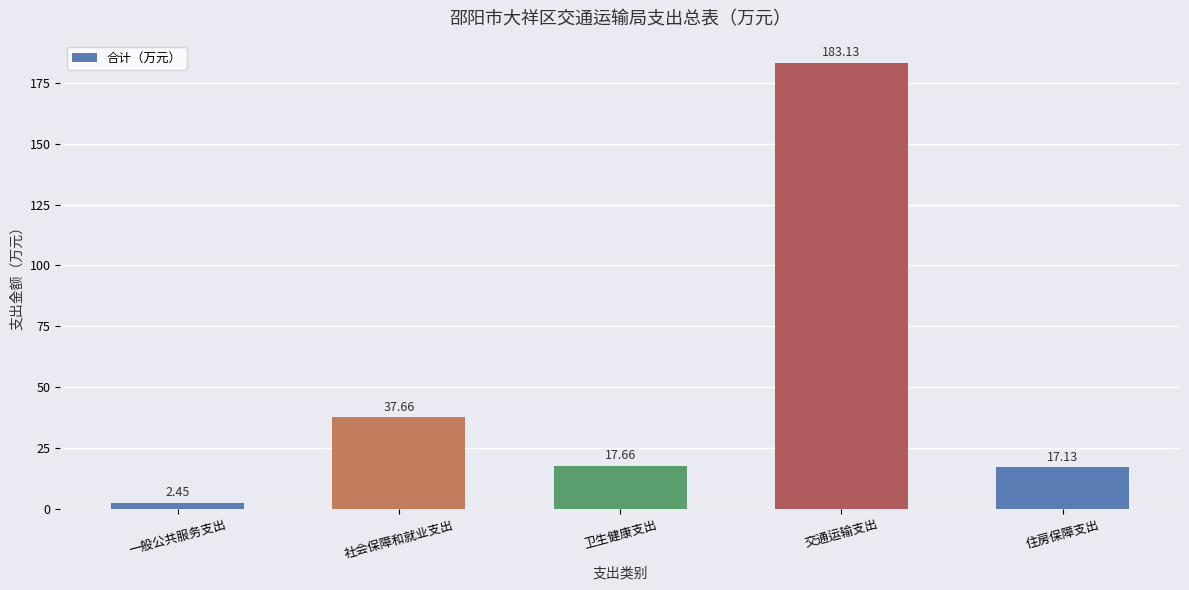

What is the difference between the maximum and minimum values?

180.7